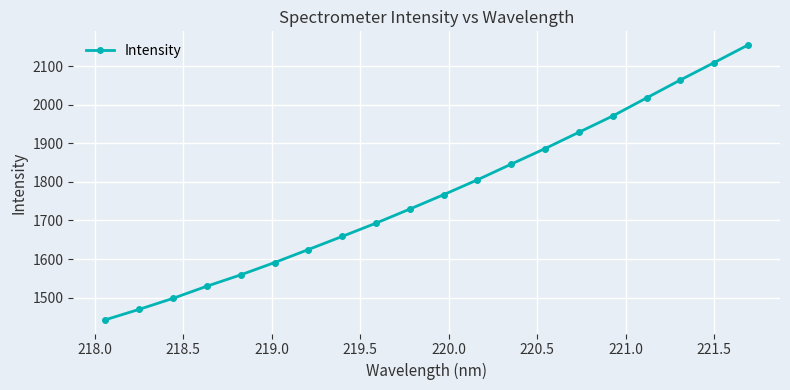

What is the value of the 1st point from the left?

1442.7